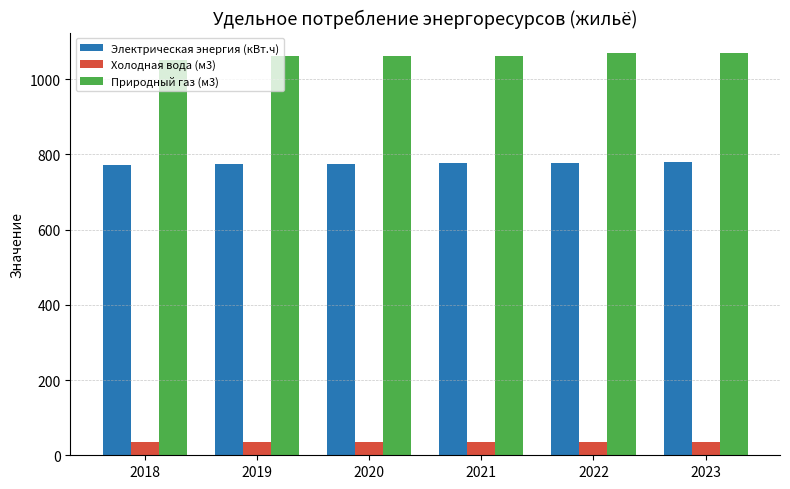

Rank the series by their maximum value, from highest to lowest.

Природный газ (м3), Электрическая энергия (кВт.ч), Холодная вода (м3)